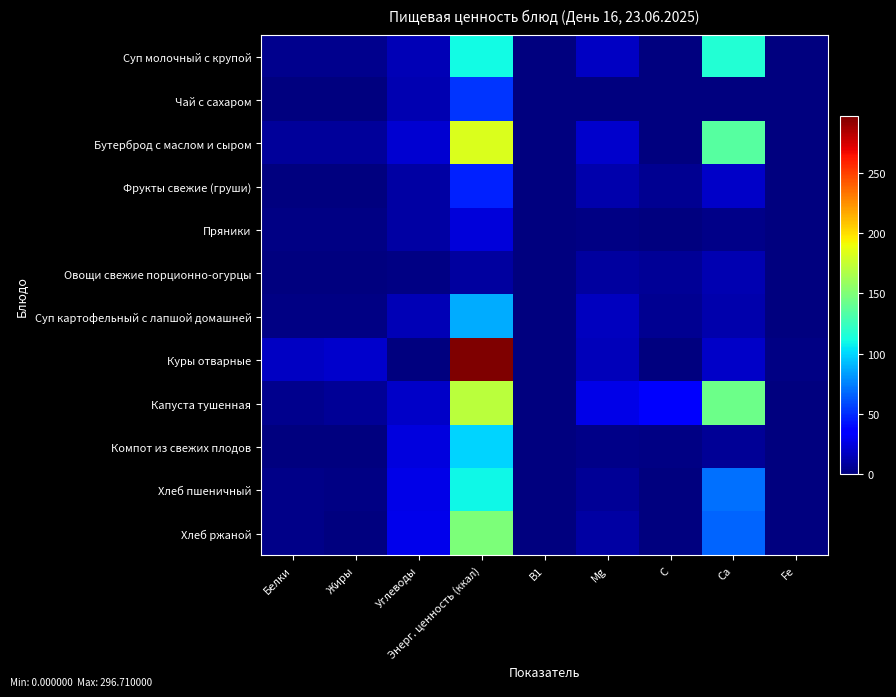

What is the maximum value shown in the chart?

296.7